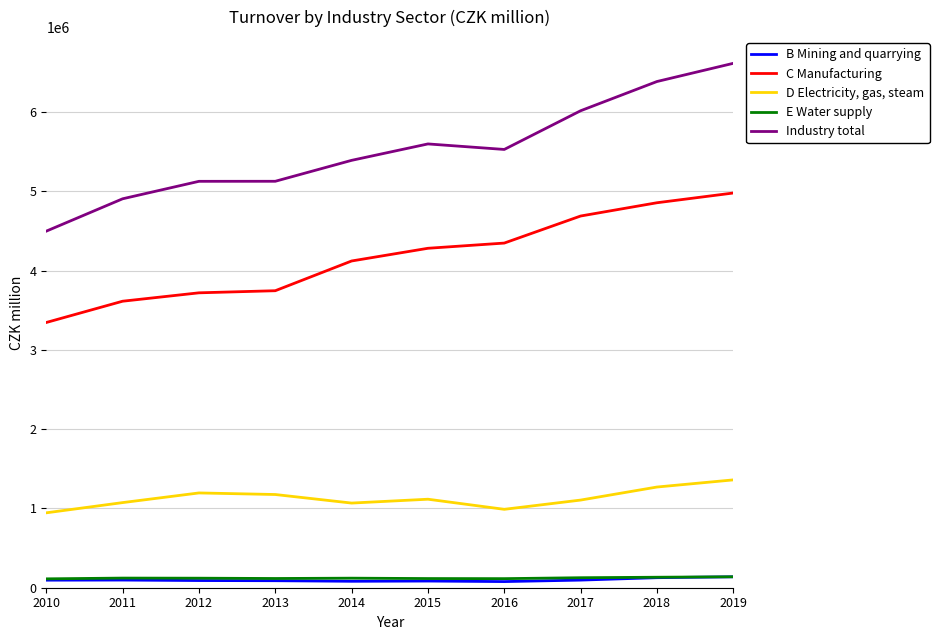

At 2017, list the series in order from largest to smallest.

Industry total, C Manufacturing, D Electricity, gas, steam, E Water supply, B Mining and quarrying